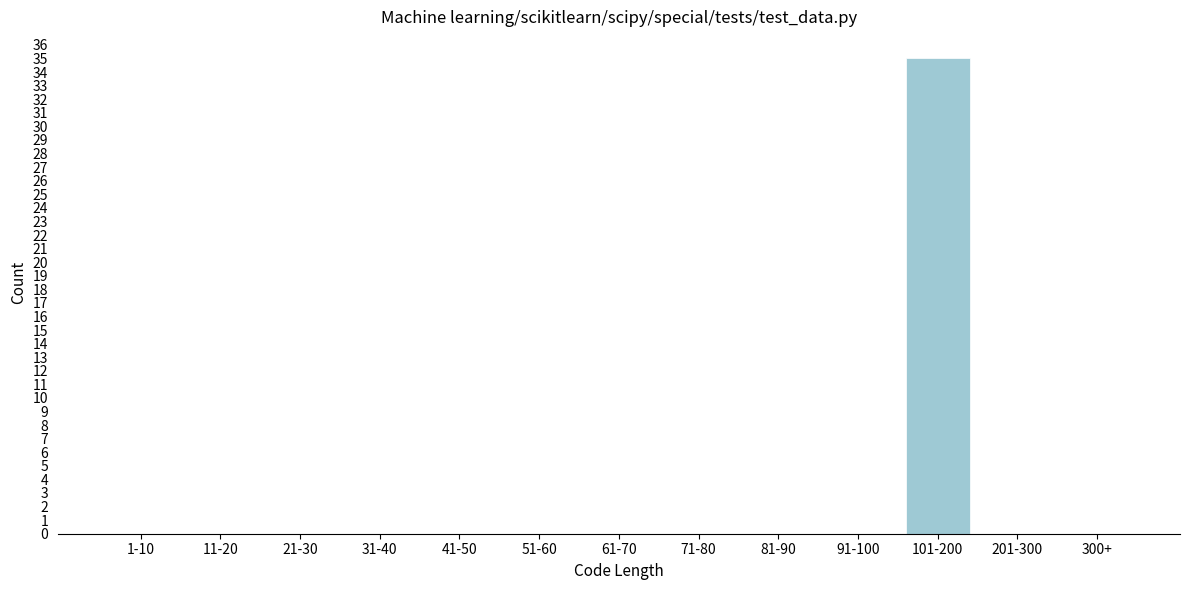

Reading left to right, list all the values displayed in this chart.

1-10=0	11-20=0	21-30=0	31-40=0	41-50=0	51-60=0	61-70=0	71-80=0	81-90=0	91-100=0	101-200=35	201-300=0	300+=0